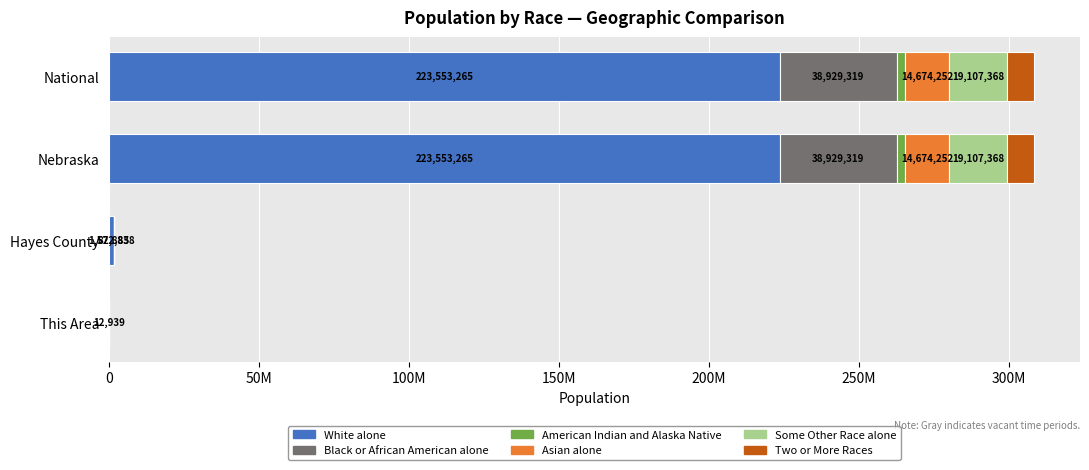

What position from the left is Nebraska?

3